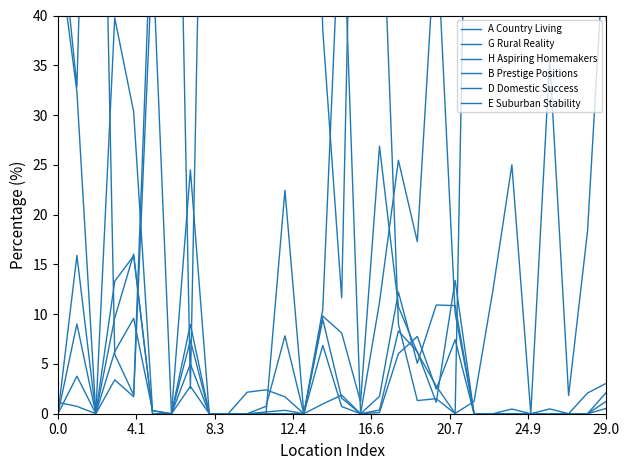

How many lines are shown in the chart?

6